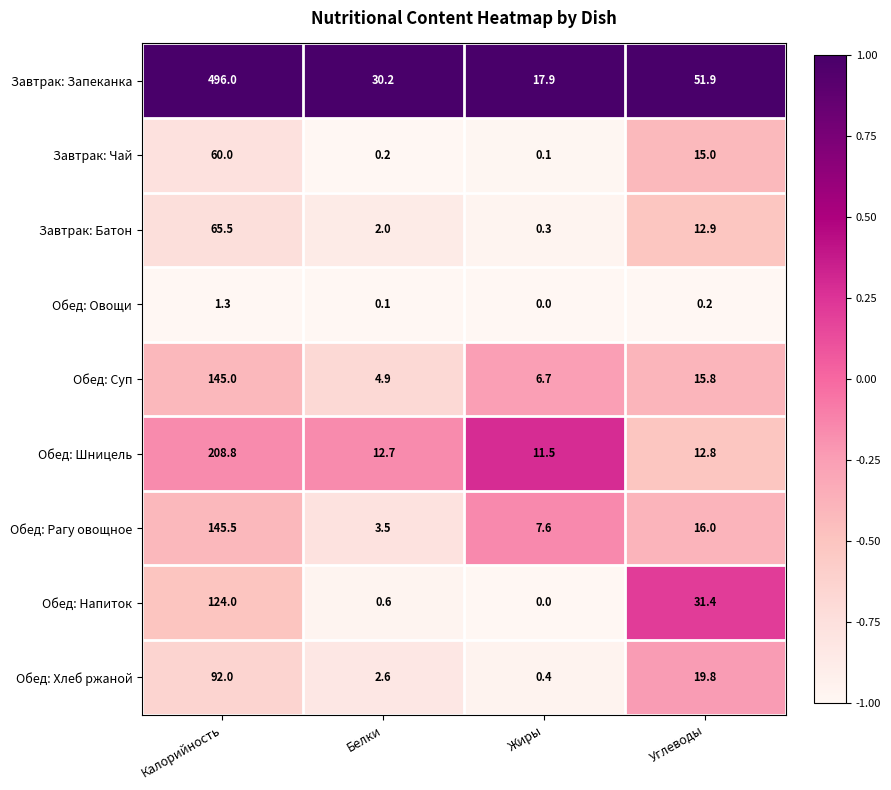

Which label corresponds to the largest value in the chart?

Калорийность